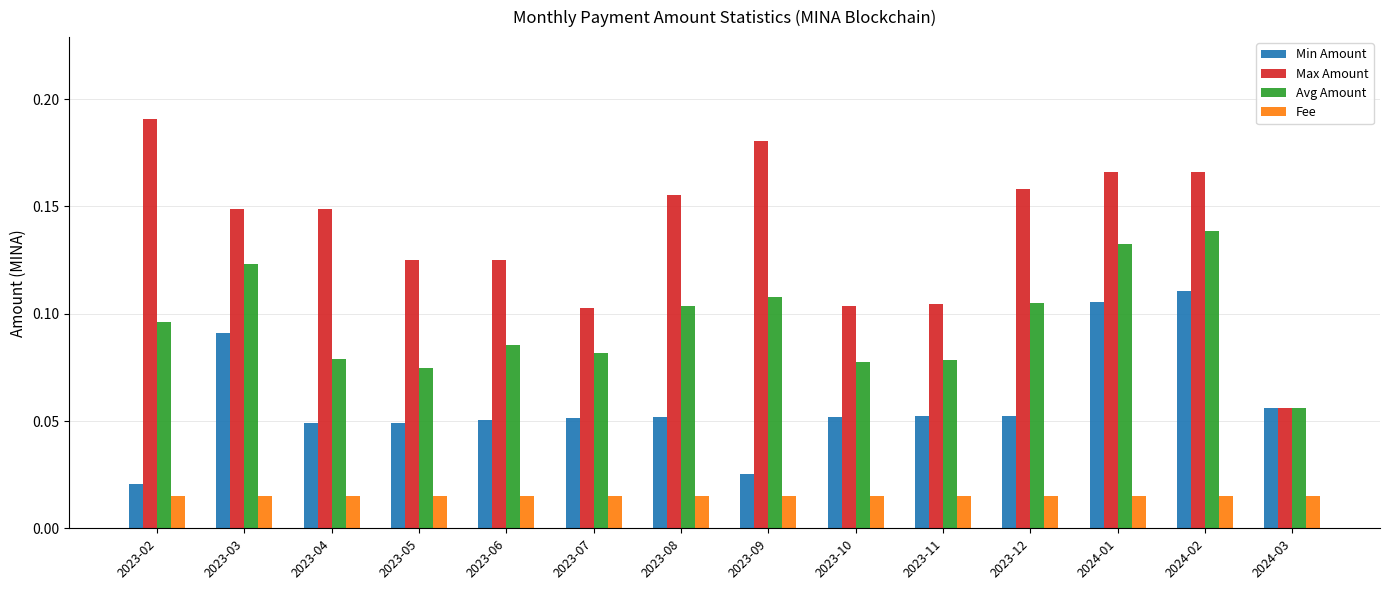

At how many categories does at least one series exceed 0?

14